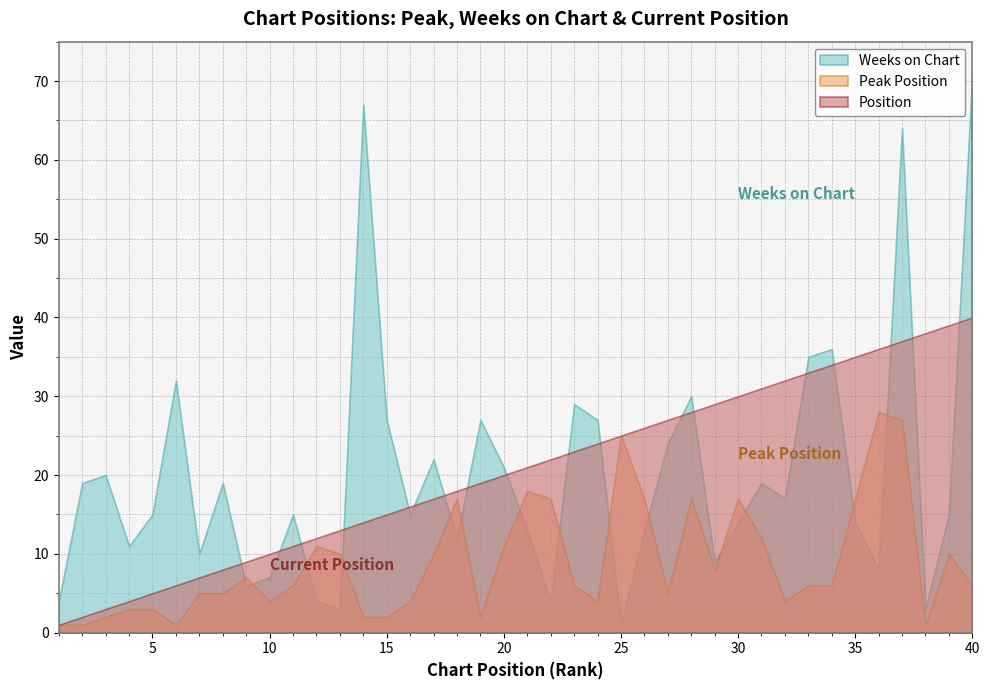

How many data points does each series have?

40